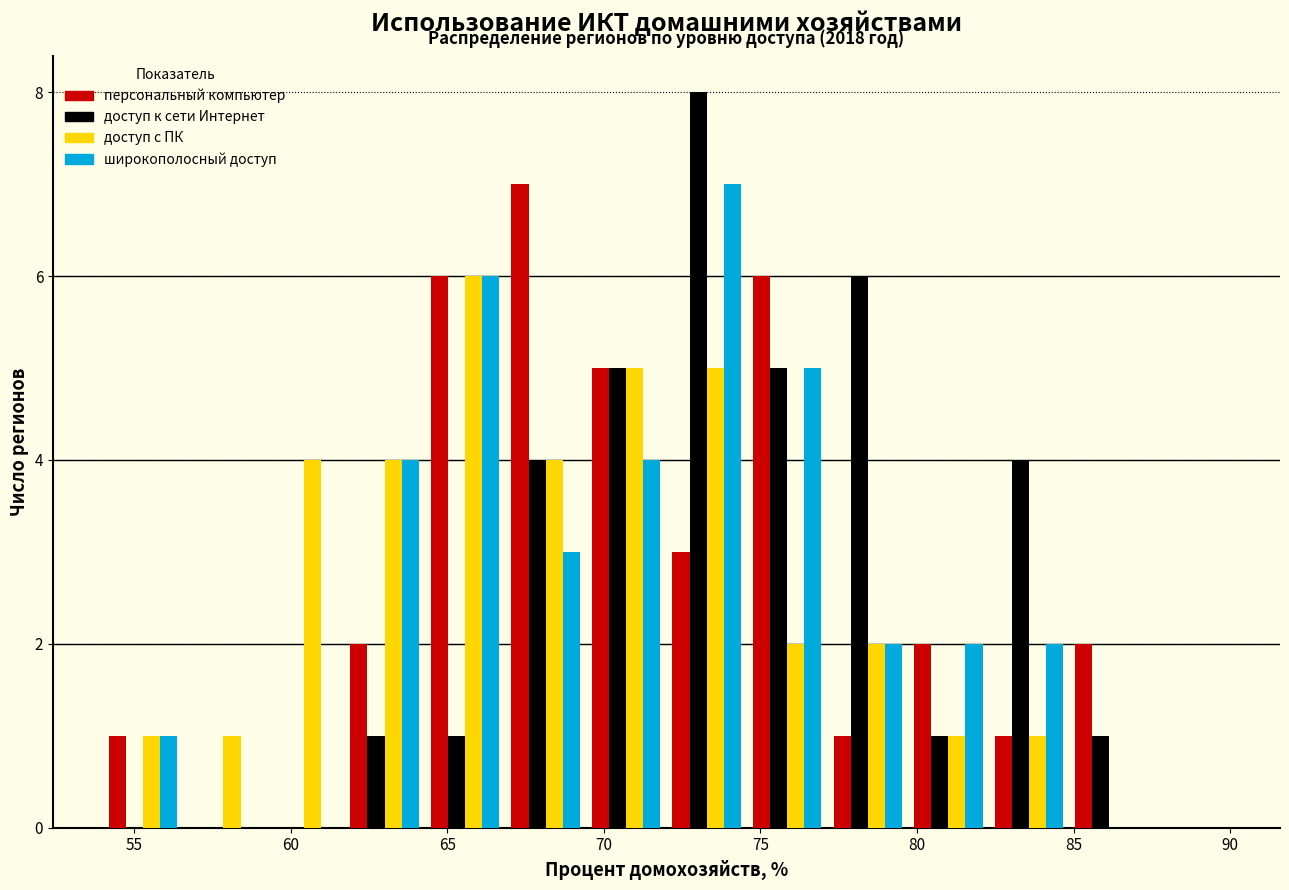

In the широкополосный доступ series, which range on the x-axis has the tallest bar?

72.0 to 74.5